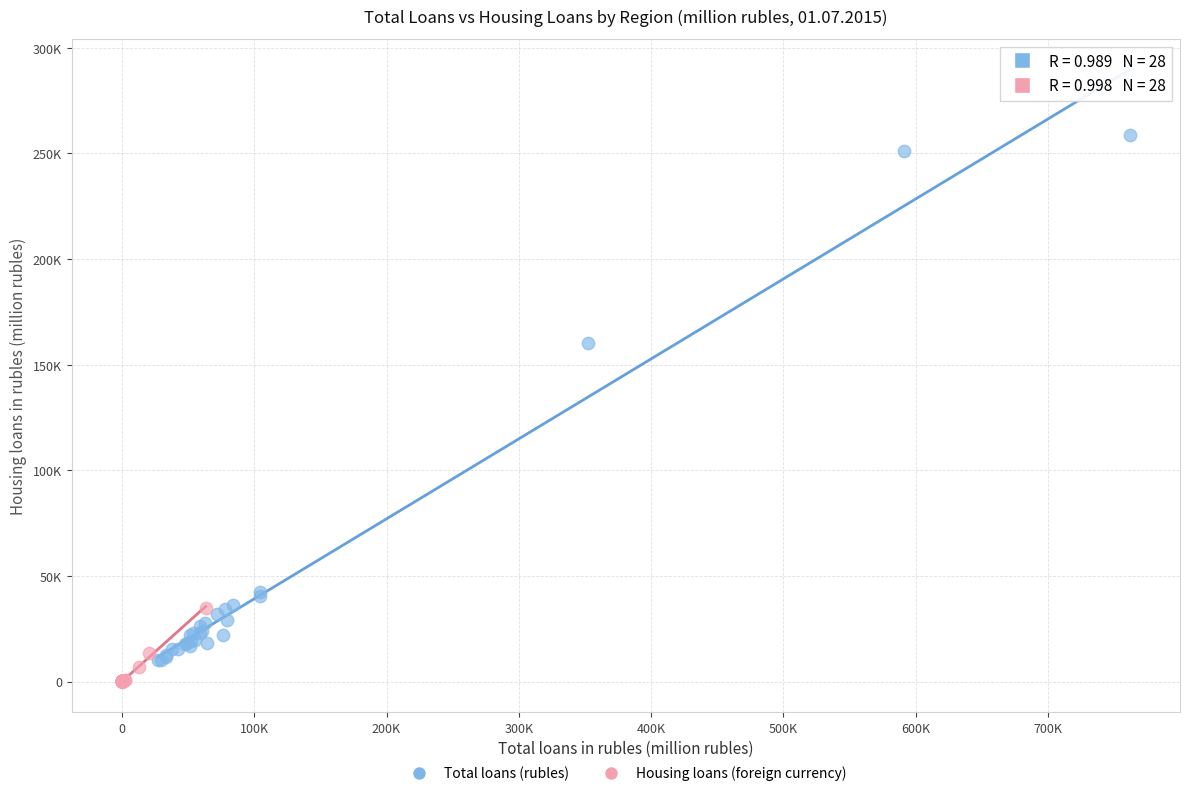

What are all the series names shown in the legend?

Total loans (rubles), Housing loans (foreign currency)